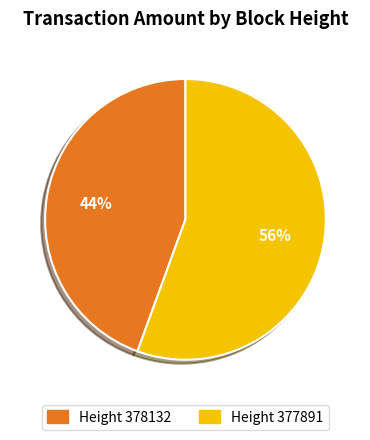

To the nearest percent, what percentage of the pie is Height 378132?

44%